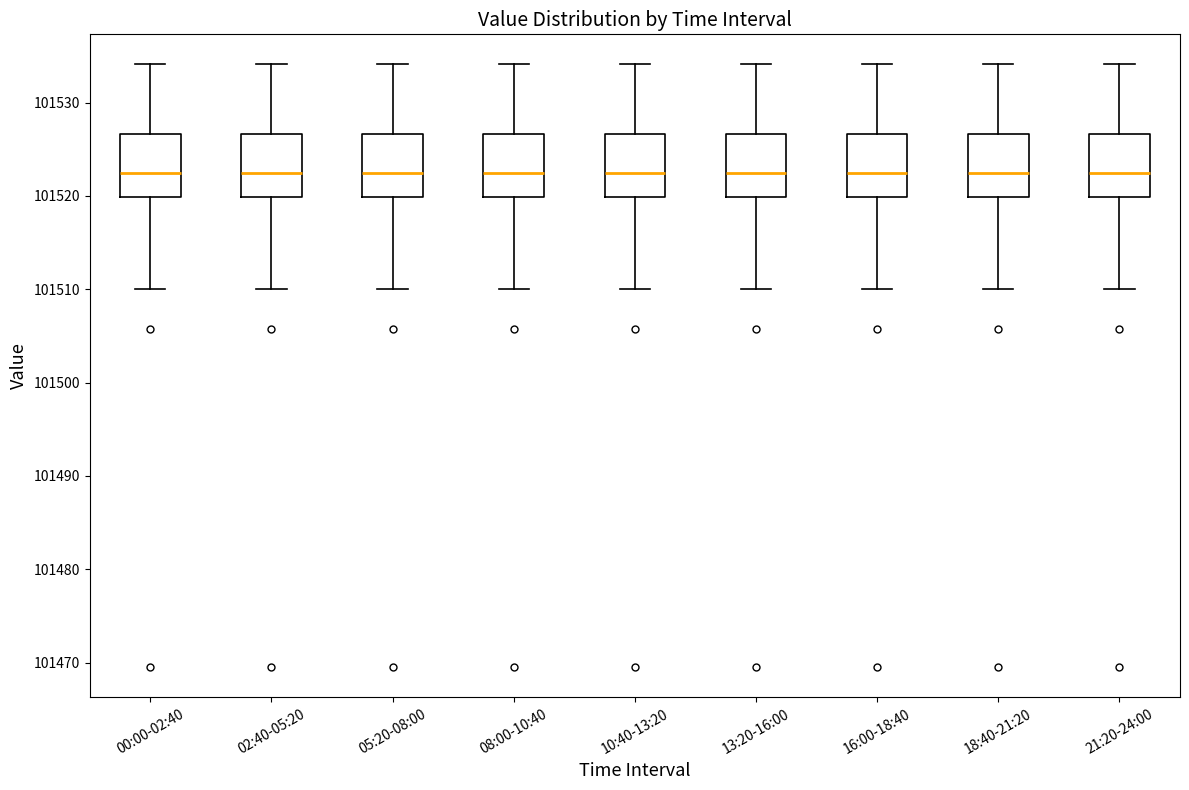

Where does the lower whisker of the box for 13:20-16:00 end on the y-axis? The values are not printed on the chart, so give them approximately, as read against the axis.

101510